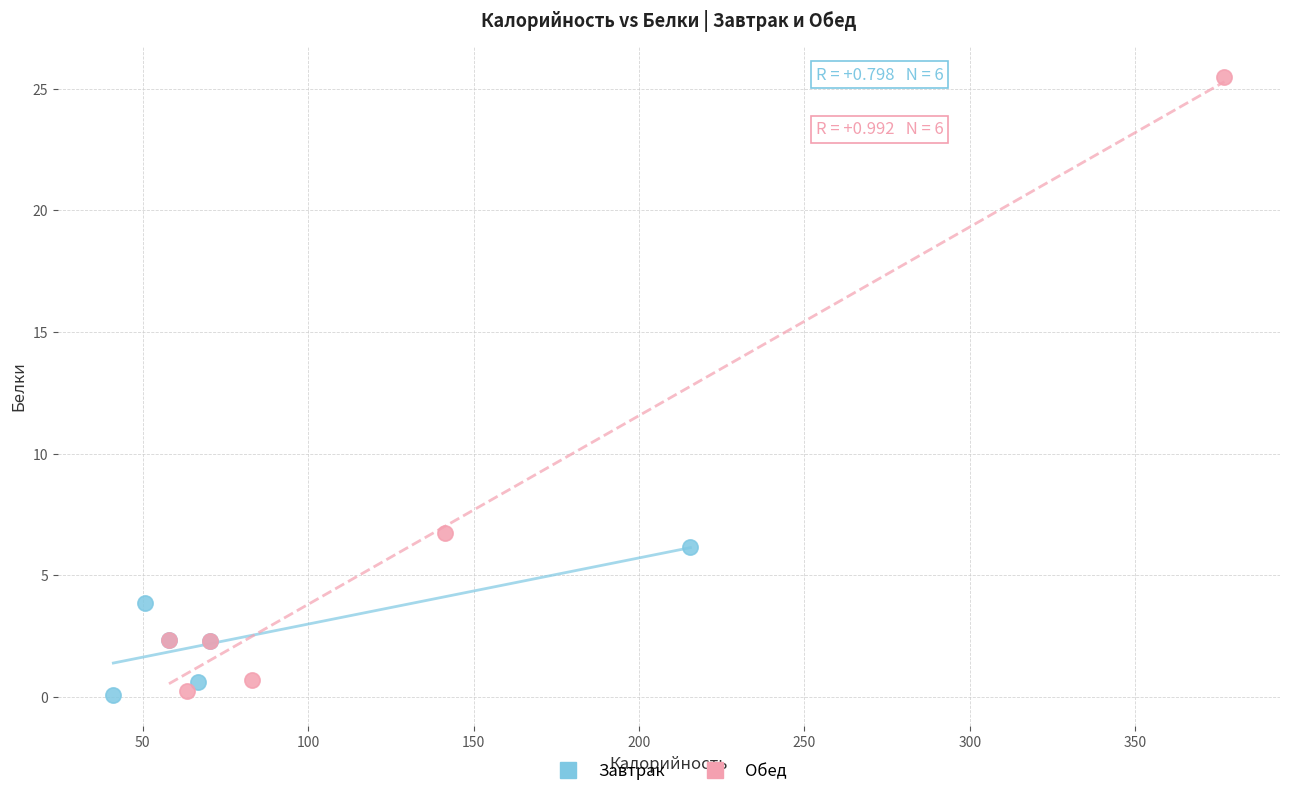

Which series has the largest Y range (max minus min)?

Обед